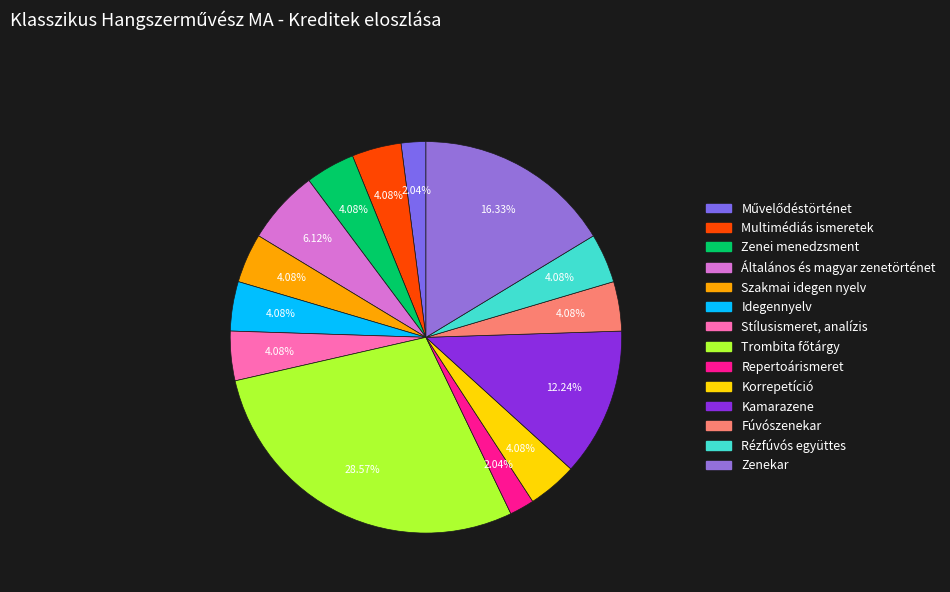

How many segments does this pie chart have?

14